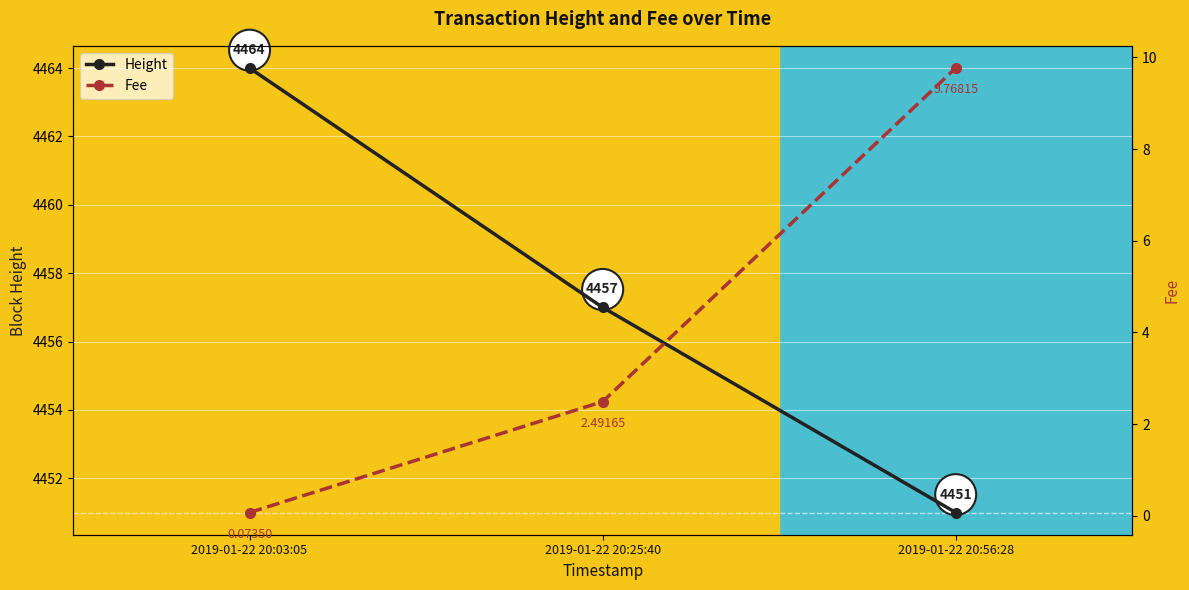

Rank the categories by Height value from highest to lowest.

2019-01-22 20:03:05, 2019-01-22 20:25:40, 2019-01-22 20:56:28